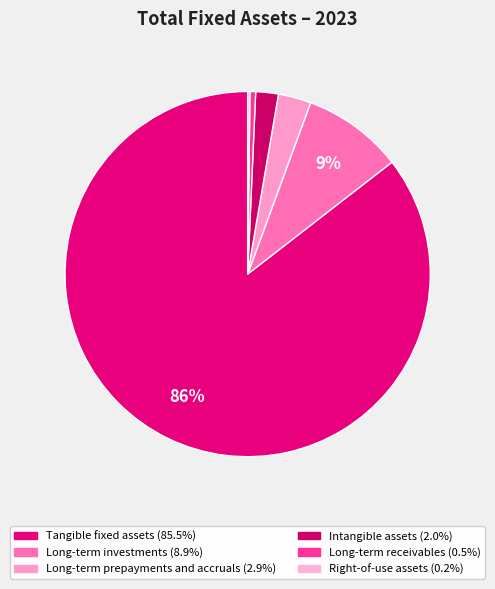

Which category has the smallest portion of the pie?

Right-of-use assets